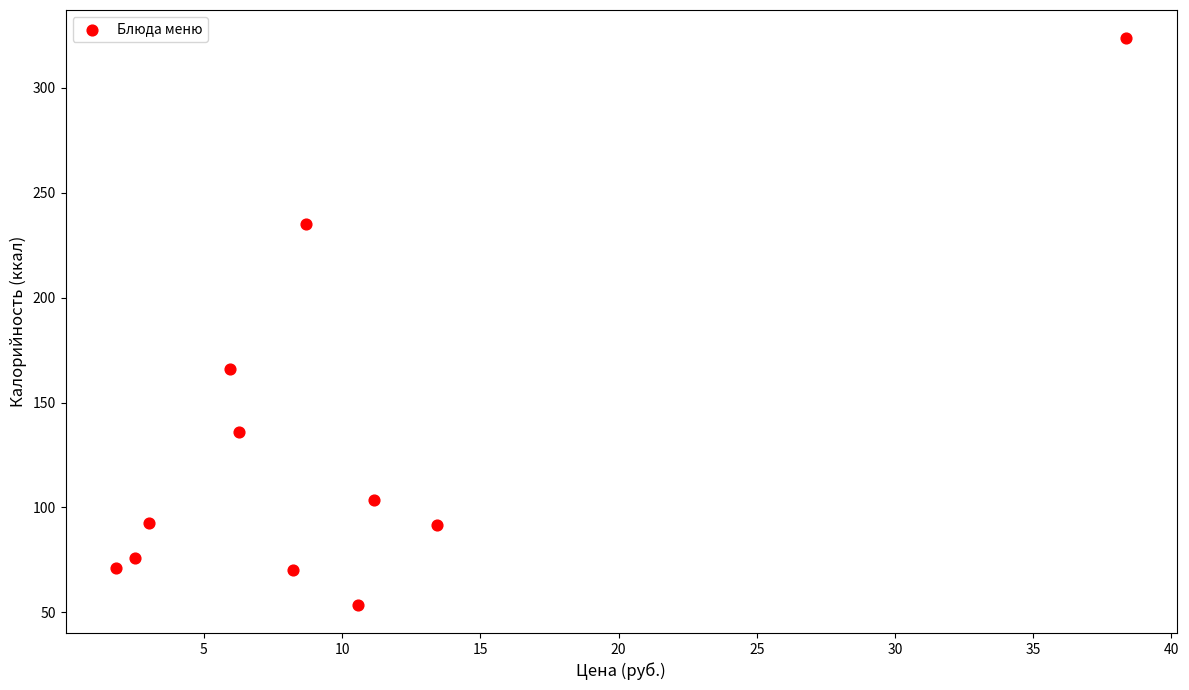

What Y value in the scatter plot is closest to 188?

166.0